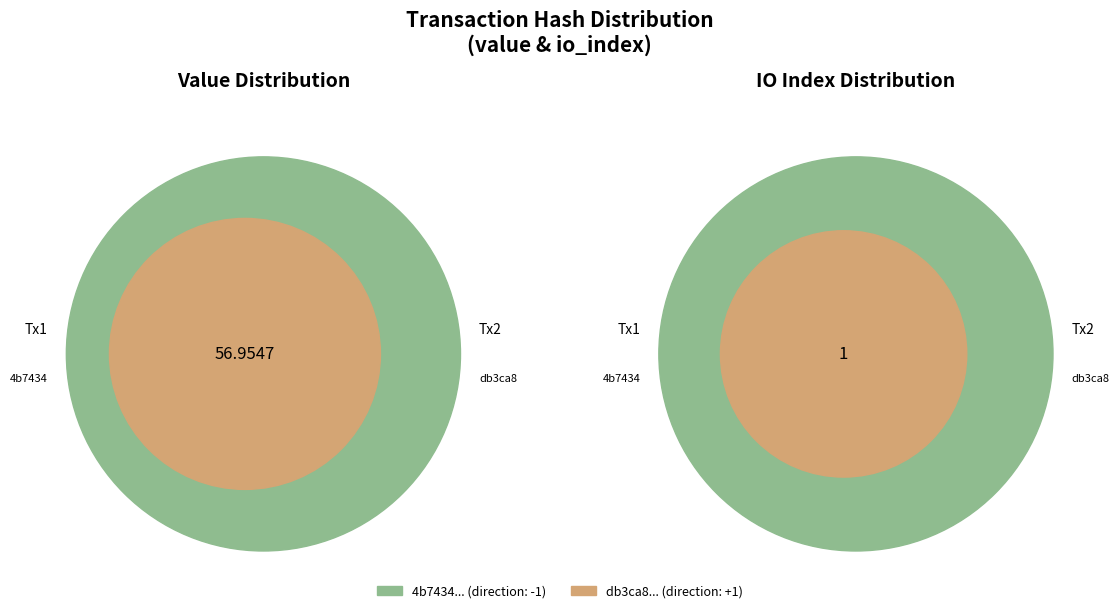

Count the number of slices in the pie.

2